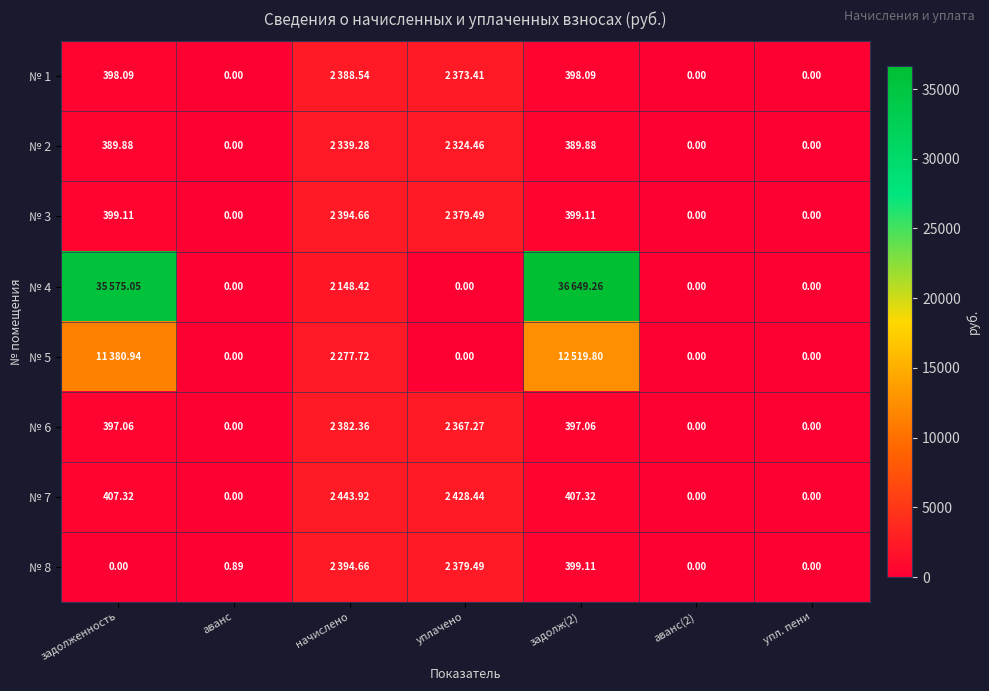

Is the value of № 3 at упл. пени greater than the value of № 1 at задолж(2)?

No